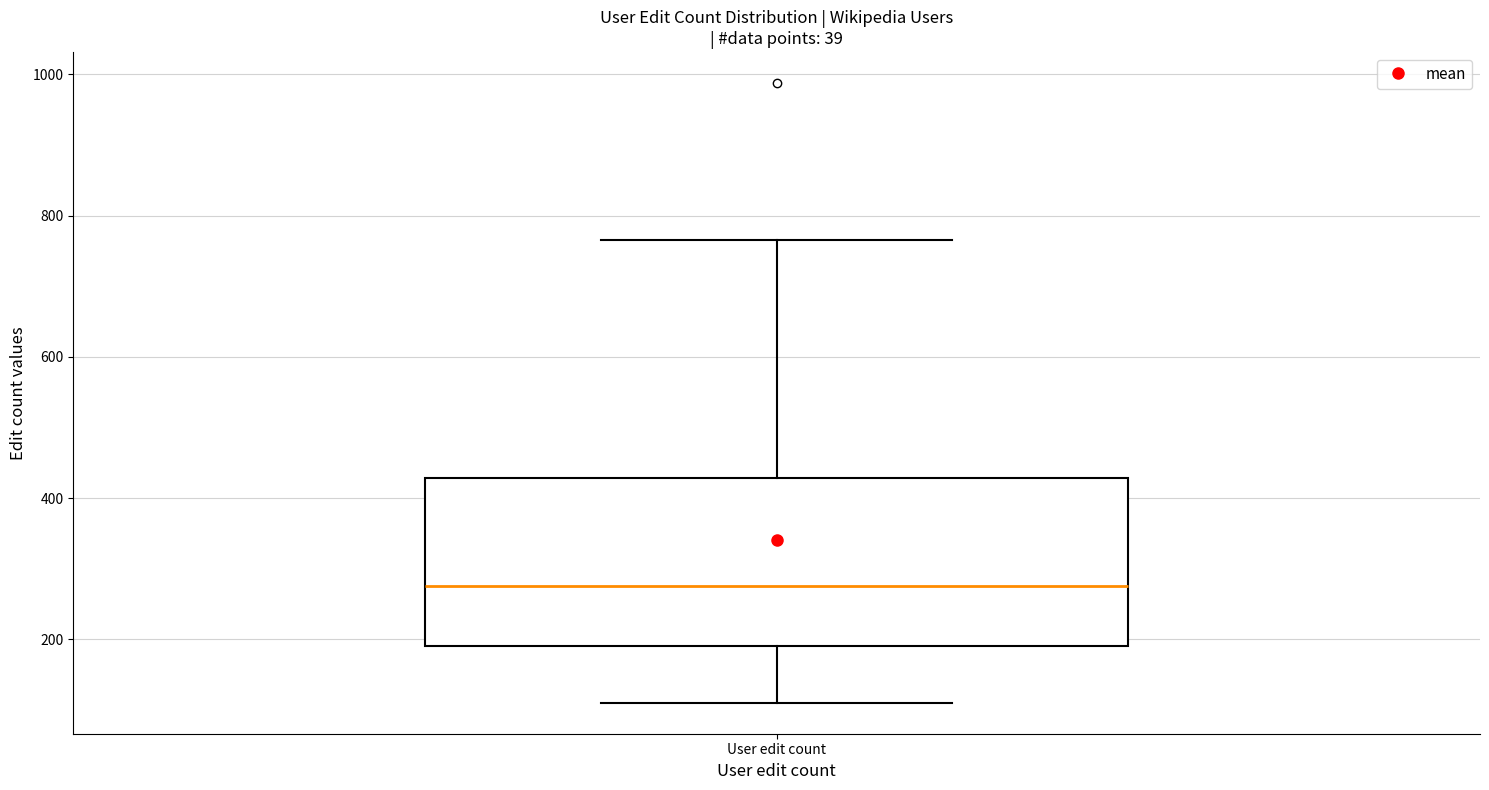

Read this box plot against the y-axis: the position of the median line, the range covered by the box, and the ends of both whiskers. The values are not printed on the chart, so give them approximately, as read against the axis.

median 280, box 200 to 420, whiskers 120 to 760